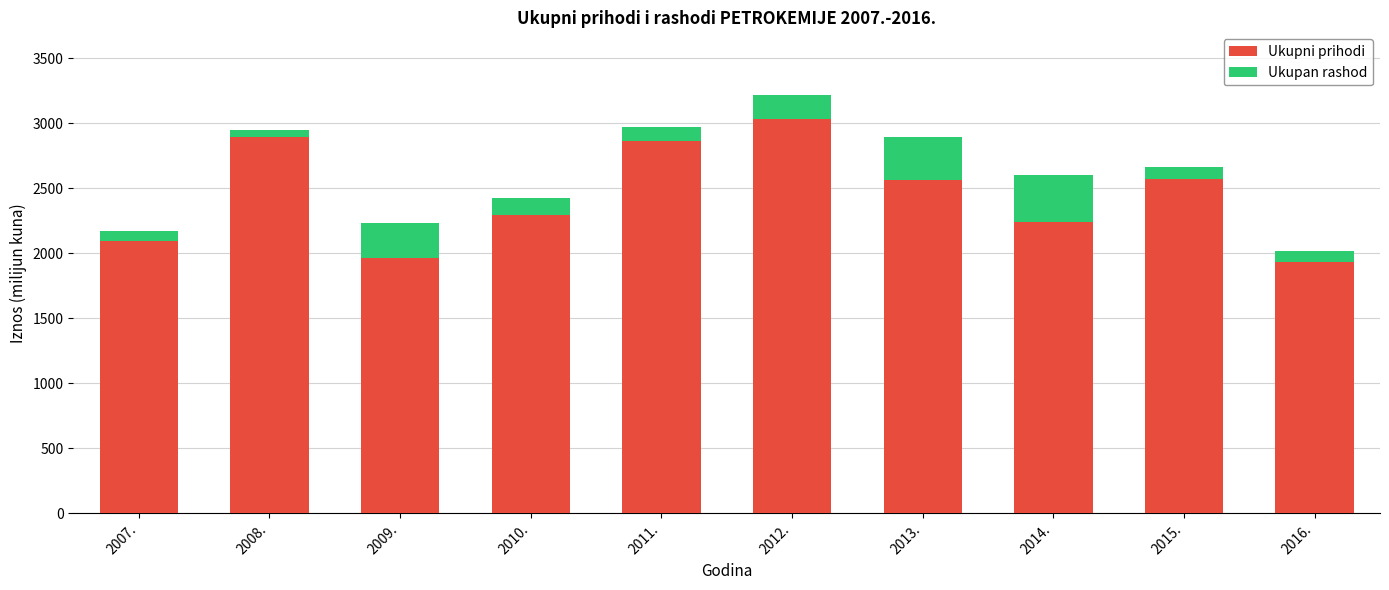

What is the maximum value for Ukupan rashod?

360.7